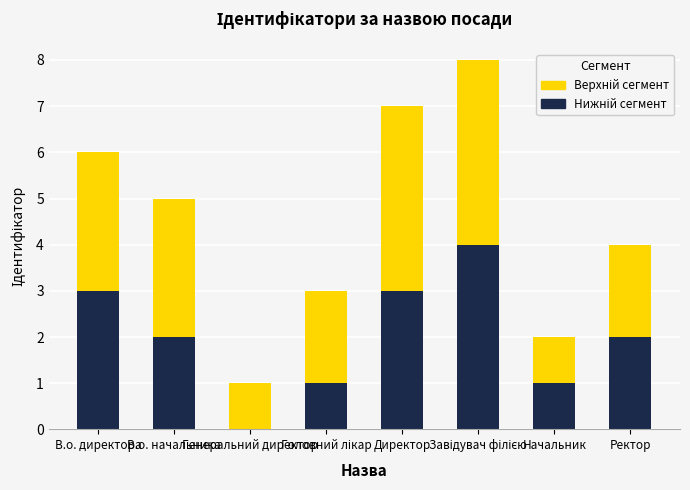

What is the difference between the Нижній сегмент values at В.о. начальника and Директор?

1